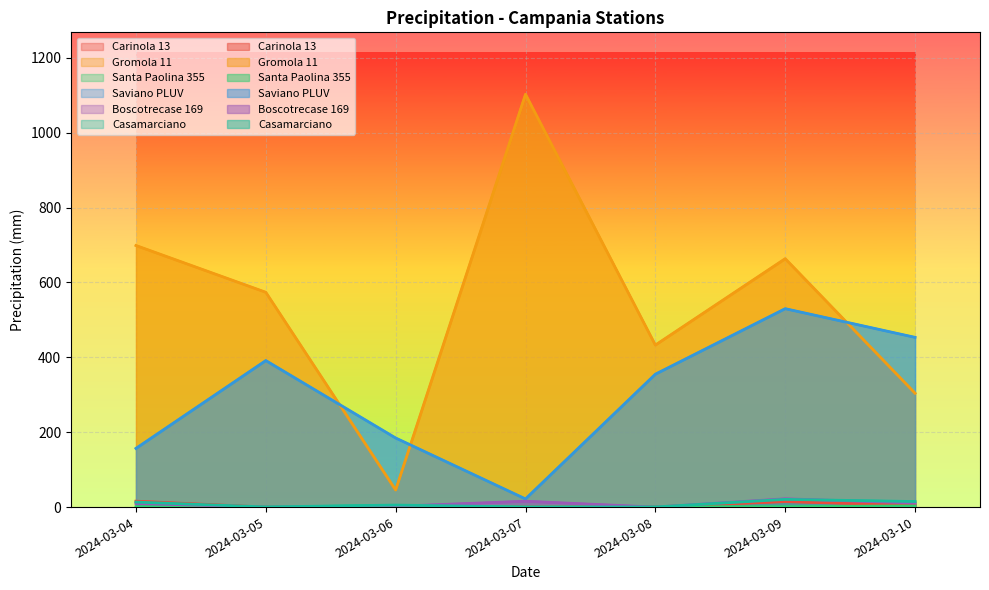

How many values in the Casamarciano series are below 5?

3